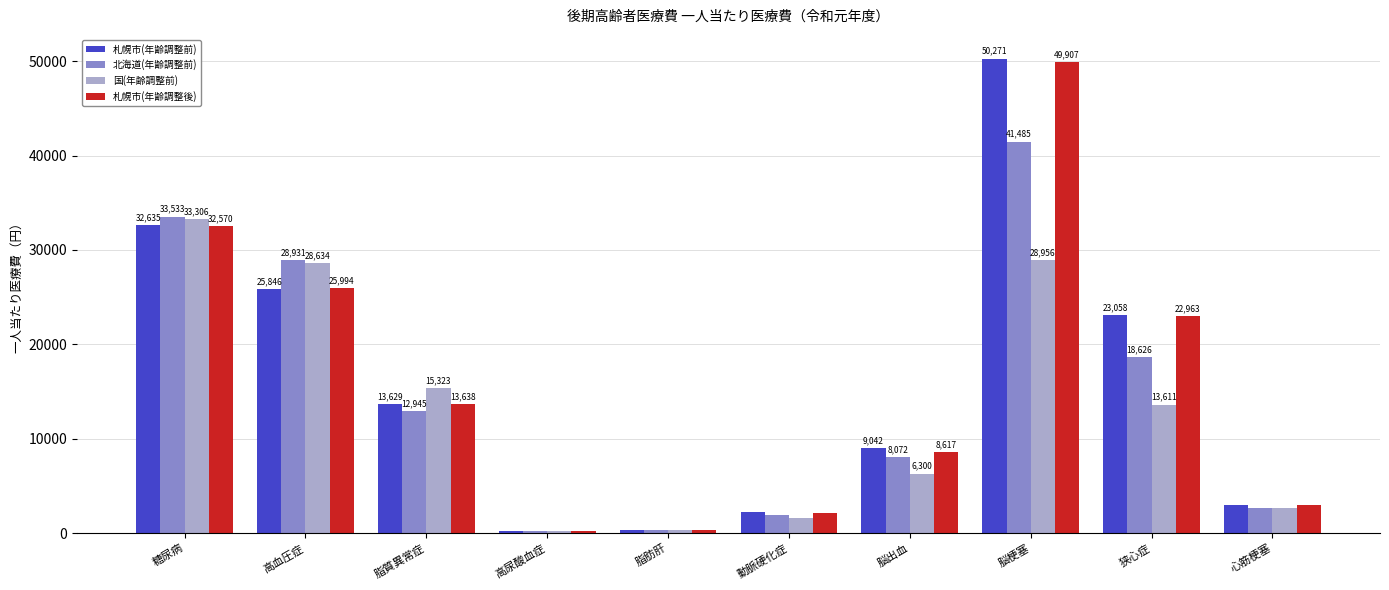

What is the average value of the 北海道(年齢調整前) series?

14877.8